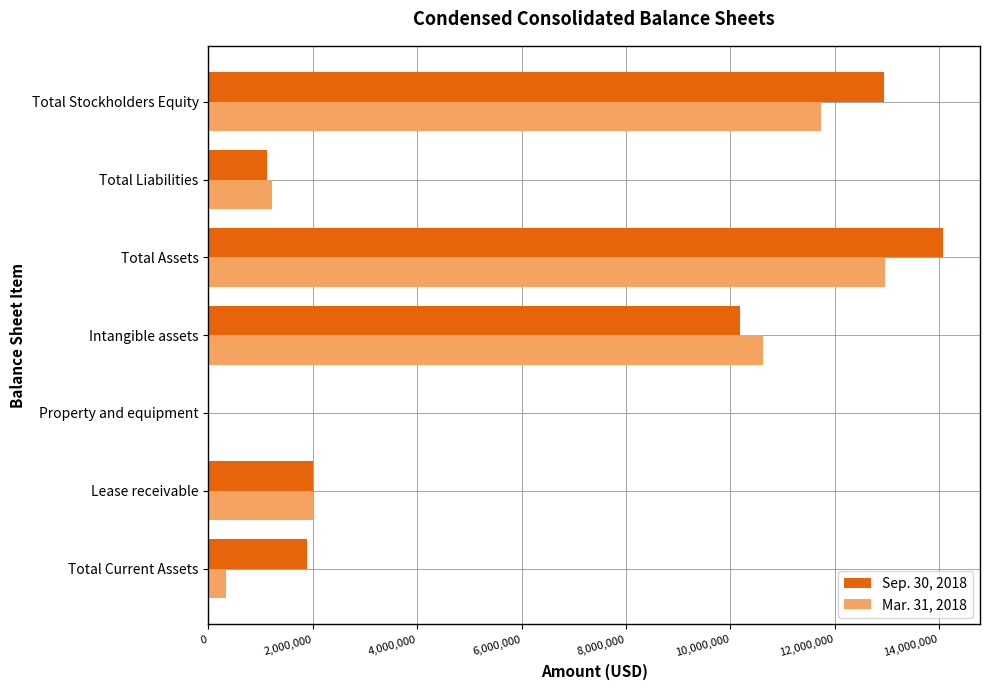

Is it true that Mar. 31, 2018 equals 2622308 at Lease receivable?

False